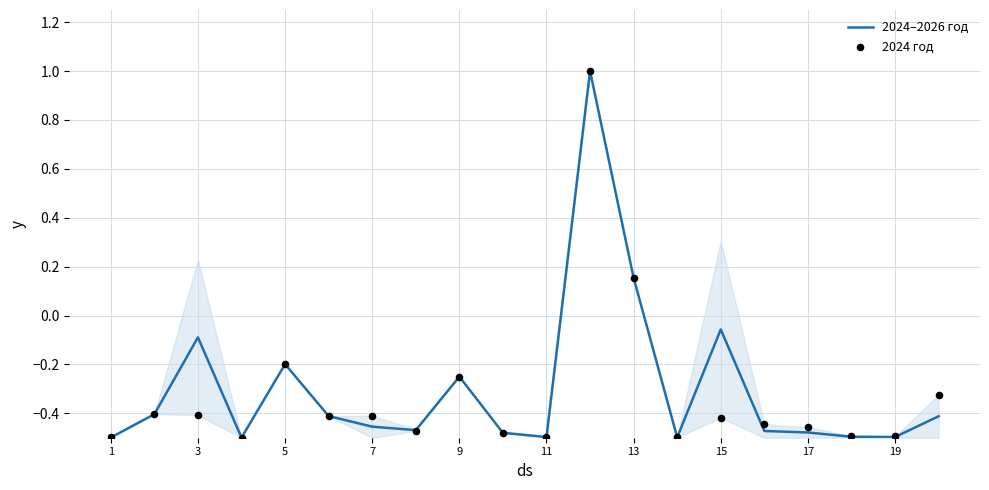

Which series has the largest total across all categories?

2024–2026 год